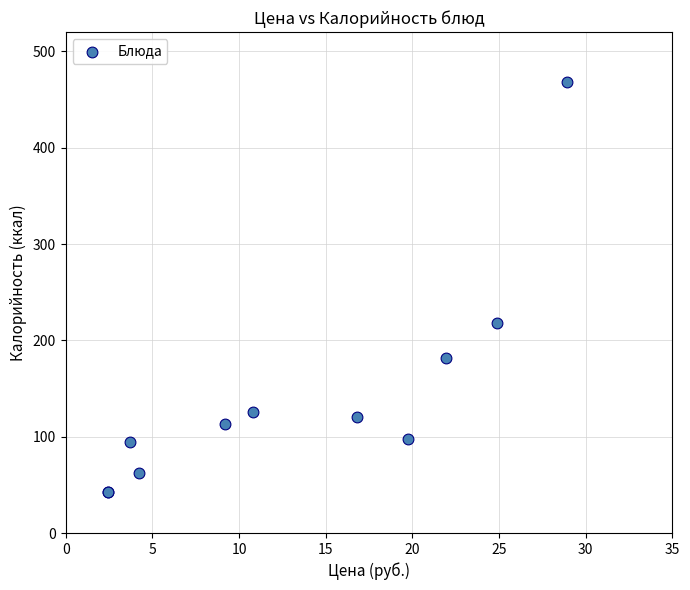

What Y value in the scatter plot is closest to 255?

218.0